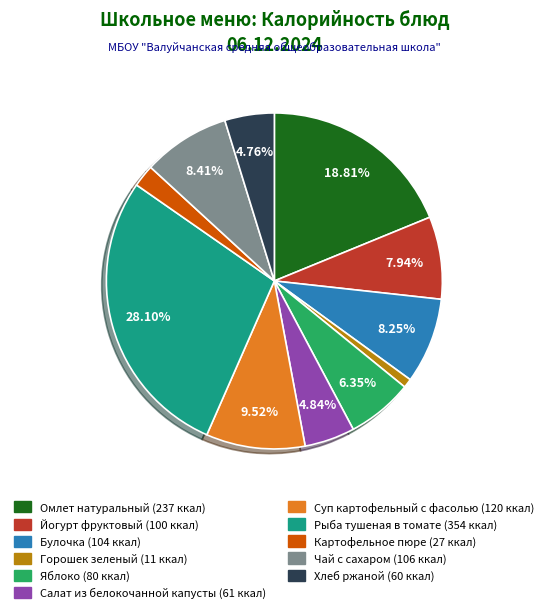

Is it true that Горошек зеленый is 1% of the pie?

True